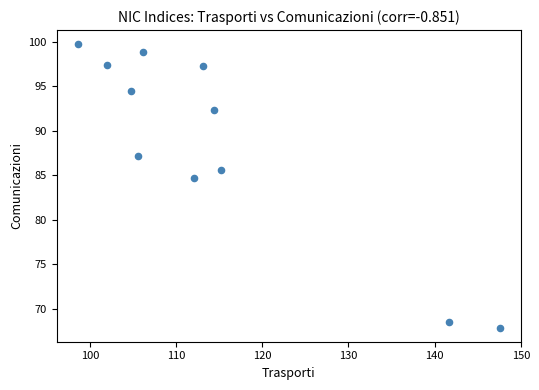

What is the average X value?

114.7